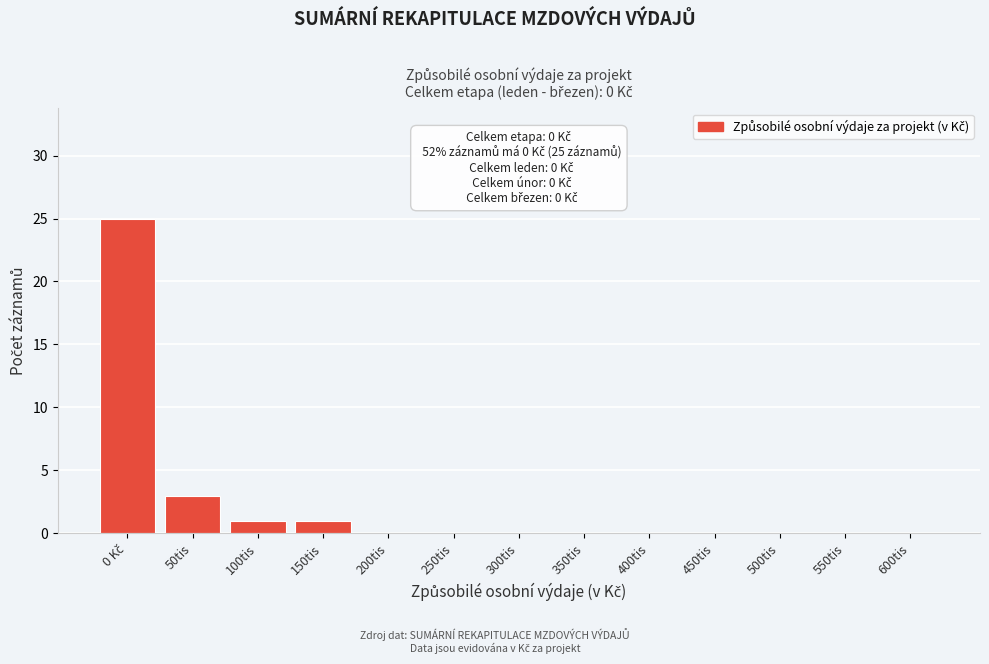

The chart shows a value of 1 at 150tis. True or false?

True